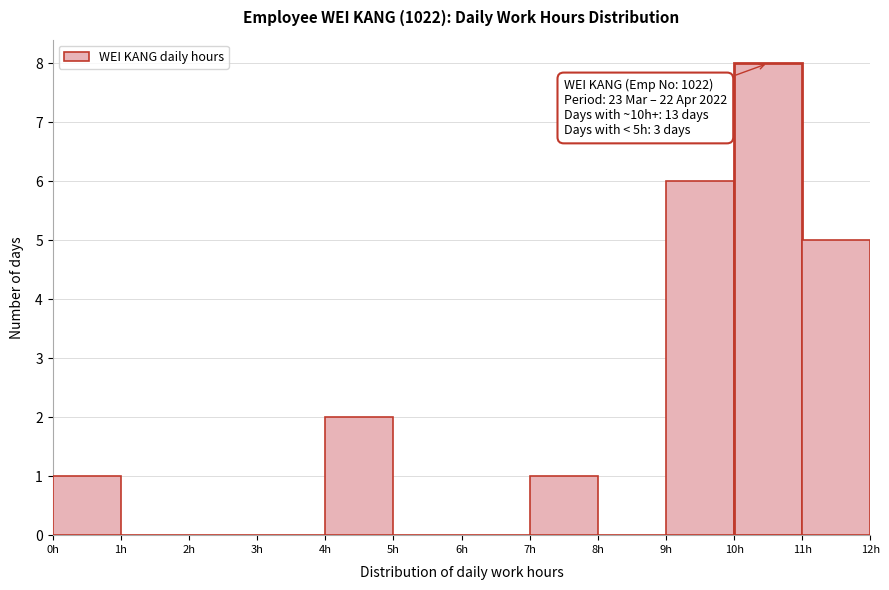

Which range on the x-axis has the tallest bar?

10 to 11